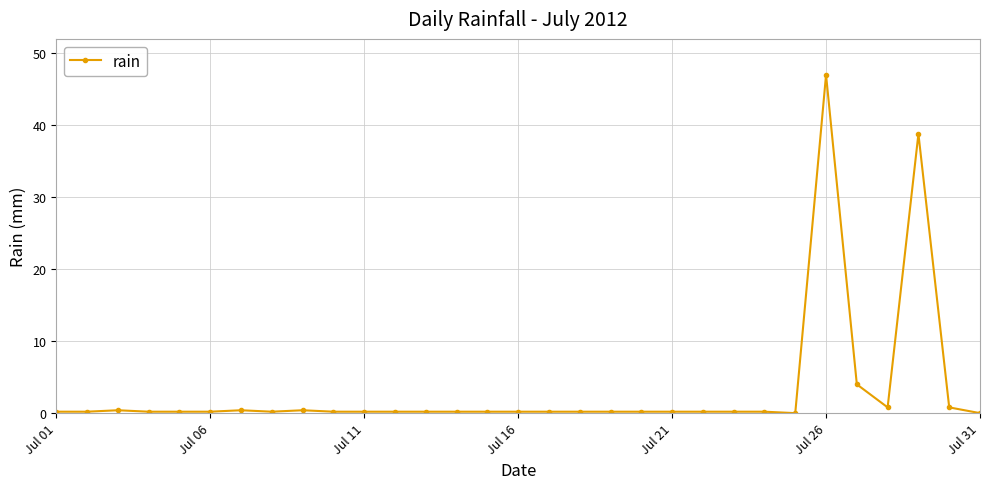

True or false: the data has more than 0 interior local peaks.

True